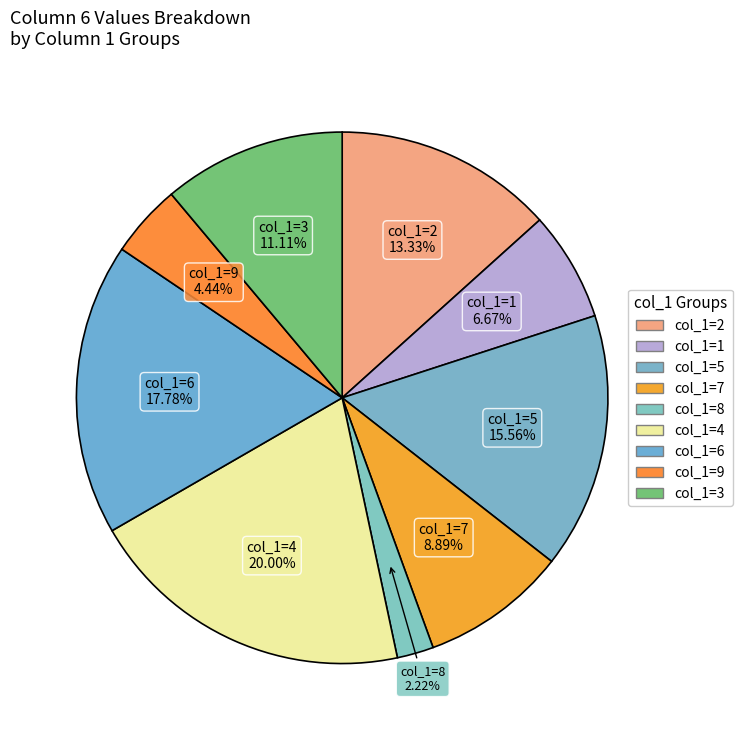

Is there a majority slice in this chart?

No